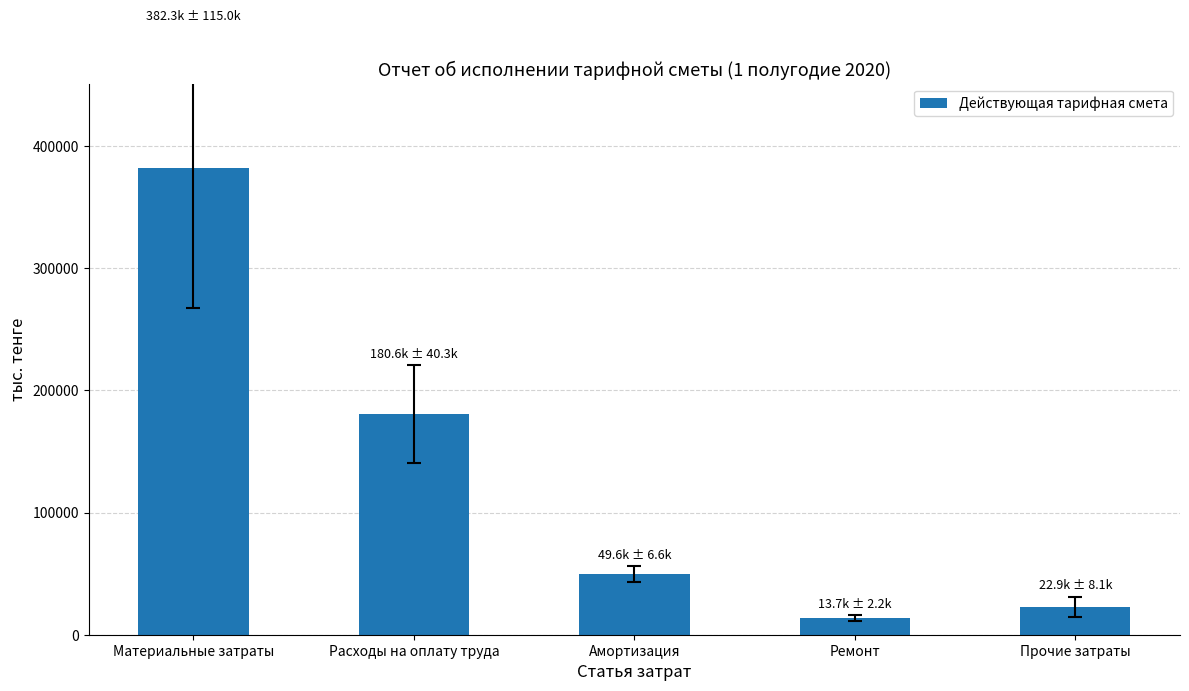

What is the greatest value displayed?

382347.2